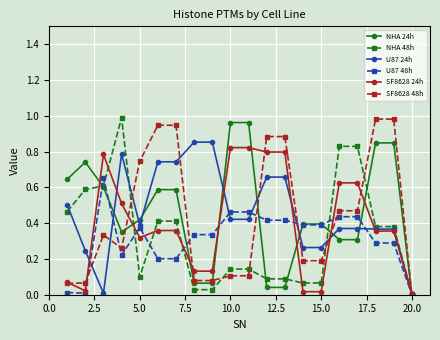

How many interior local peaks does the NHA 24h series have?

5